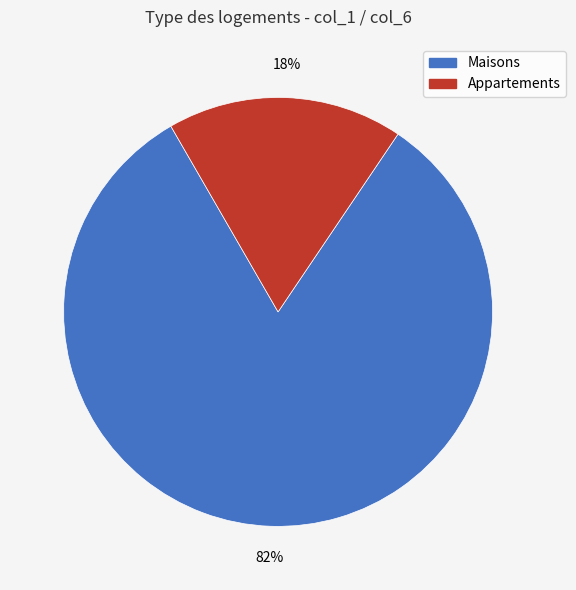

To the nearest percent, what is the average slice percentage?

50%